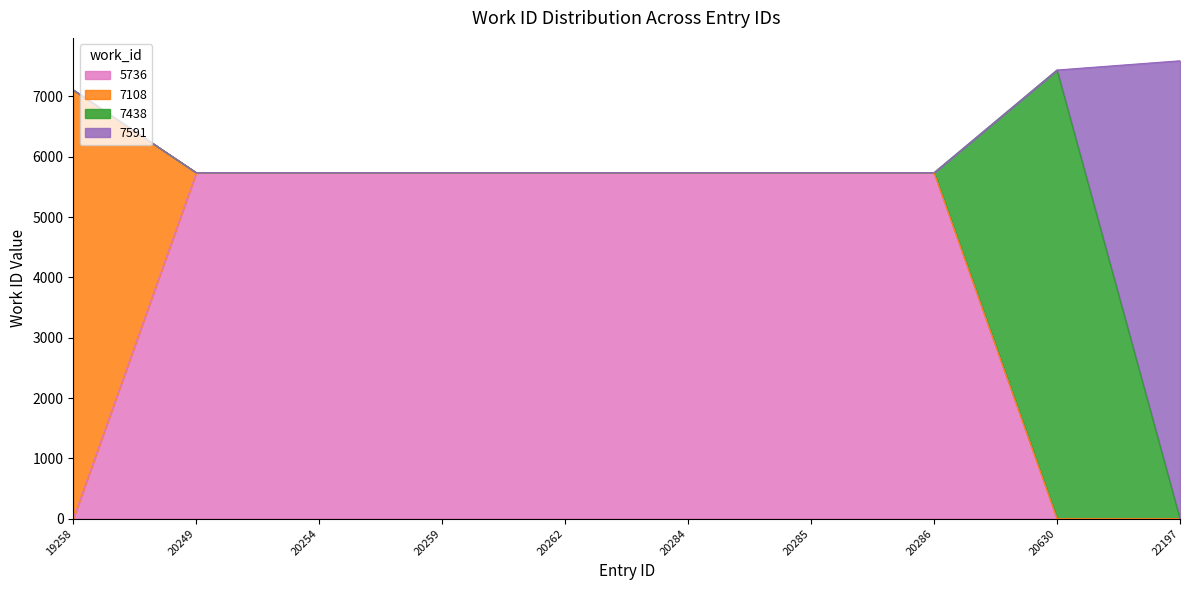

Which category has the highest value across all series?

22197